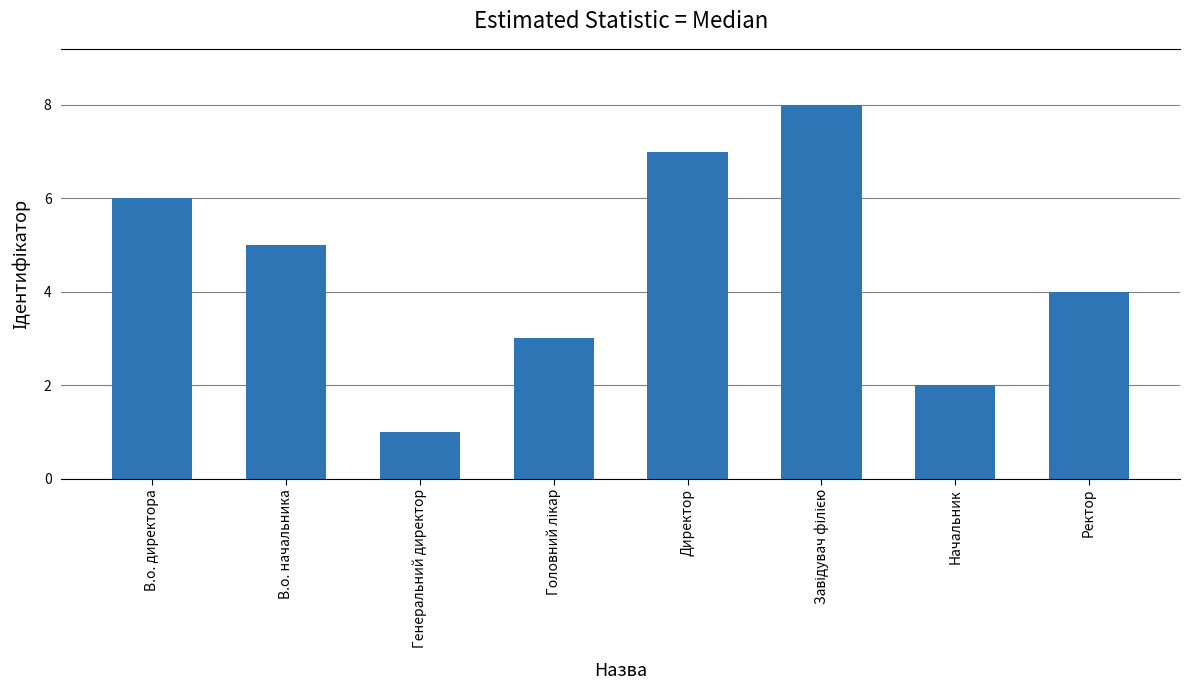

What is the change in value from В.о. директора to Ректор?

-2